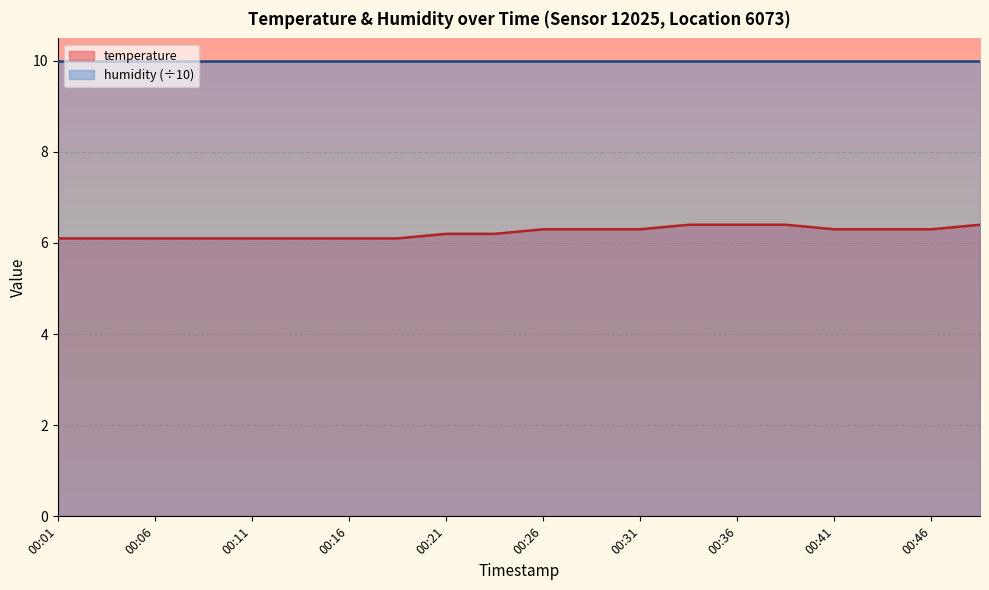

Reading left to right, extract all data points from this chart.

00:01=6.1	00:04=6.1	00:06=6.1	00:09=6.1	00:11=6.1	00:14=6.1	00:16=6.1	00:19=6.1	00:21=6.2	00:24=6.2	00:26=6.3	00:29=6.3	00:31=6.3	00:33=6.4	00:36=6.4	00:38=6.4	00:41=6.3	00:44=6.3	00:46=6.3	00:49=6.4